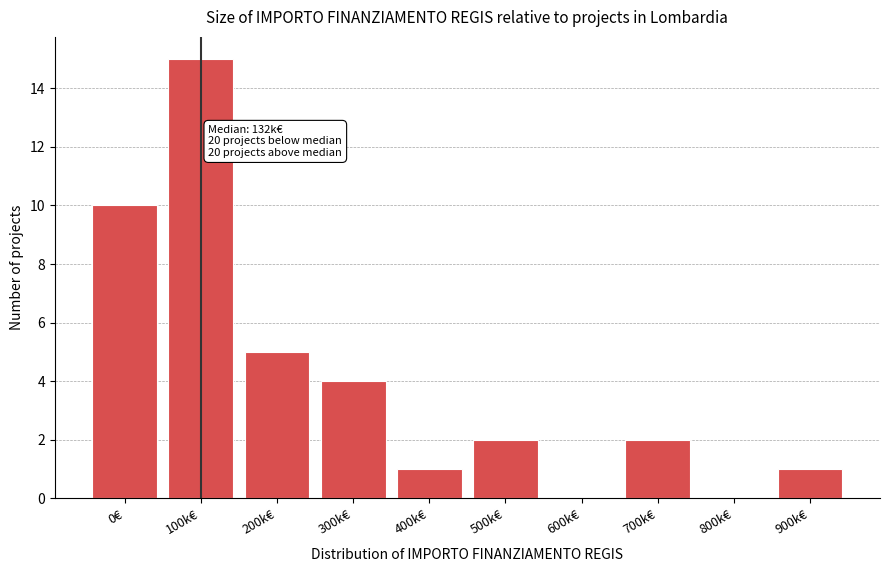

Reading right to left, list all the values displayed in this chart.

900k€=1	800k€=0	700k€=2	600k€=0	500k€=2	400k€=1	300k€=4	200k€=5	100k€=15	0€=10